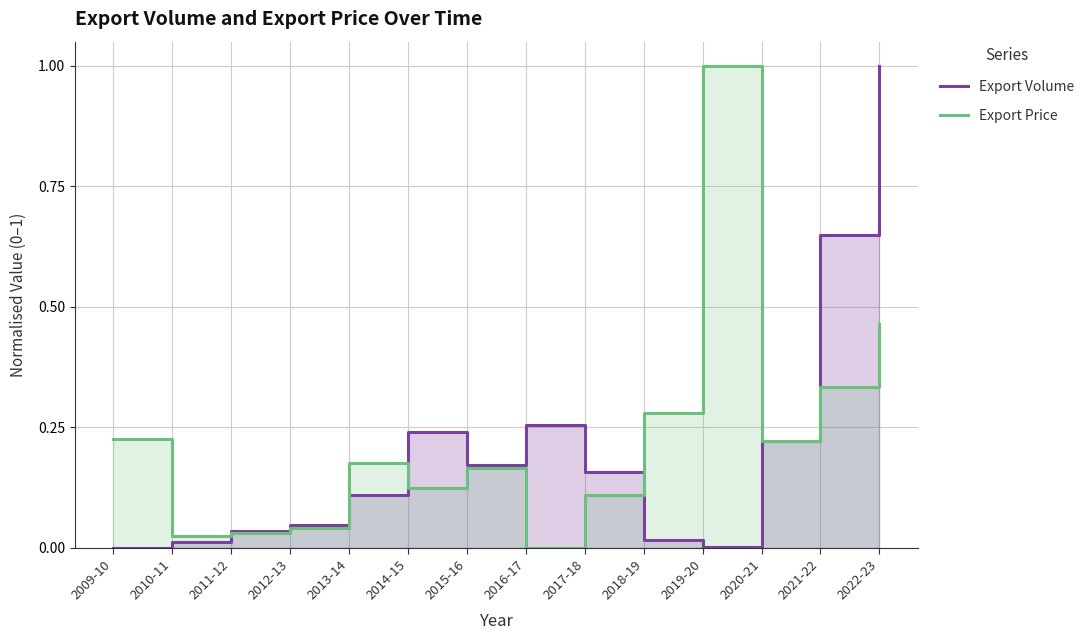

At which category is the sum across all series the highest?

2022-23